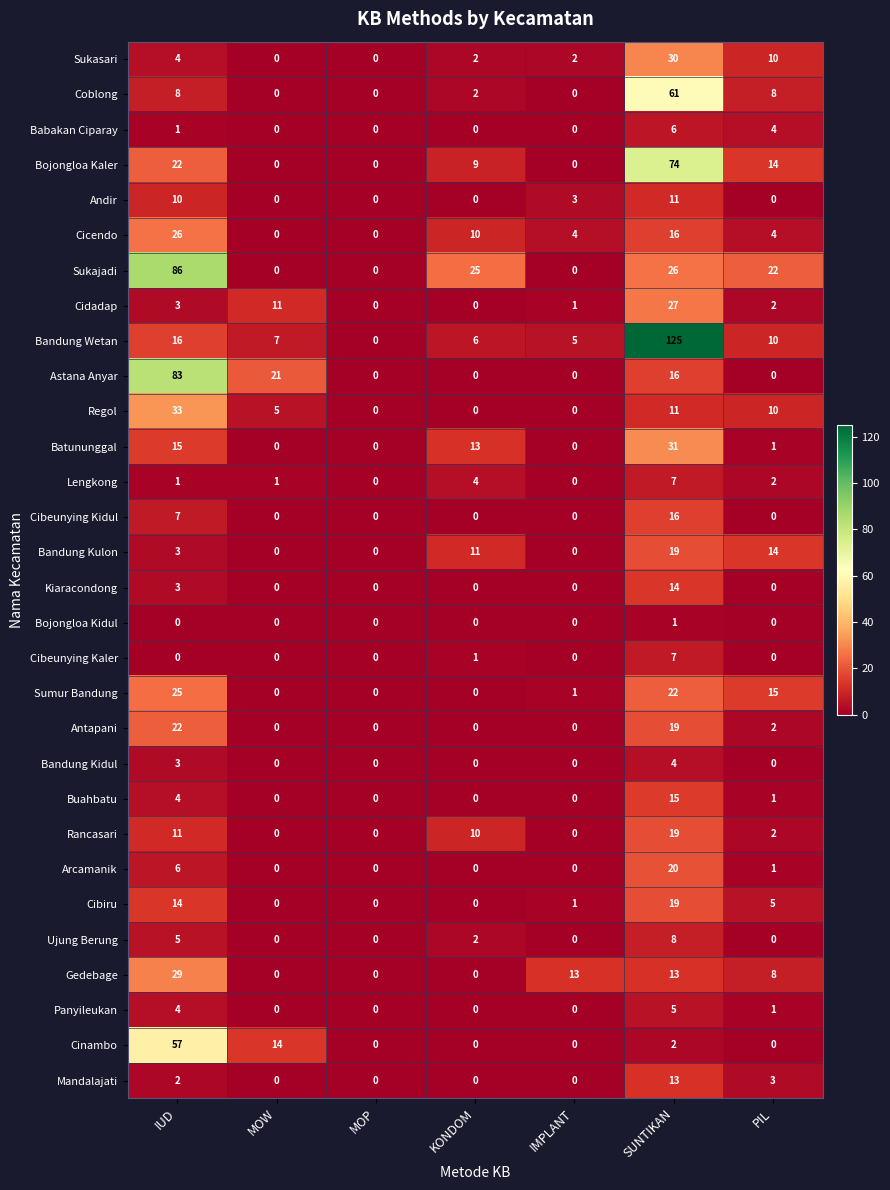

At which category is the sum across all series the highest?

SUNTIKAN